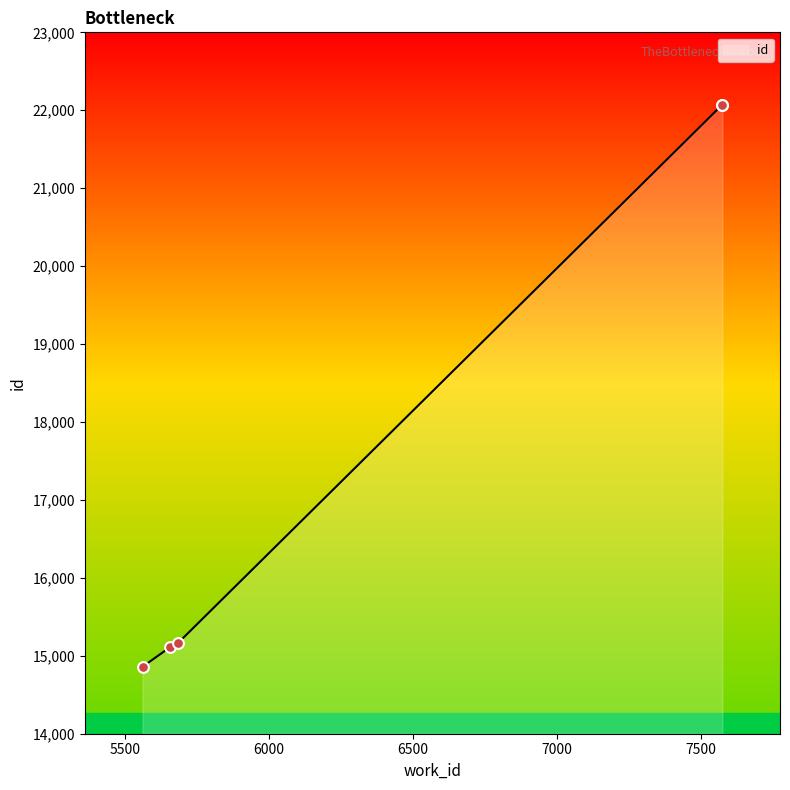

Which has a higher value, 7574 or 5683?

7574